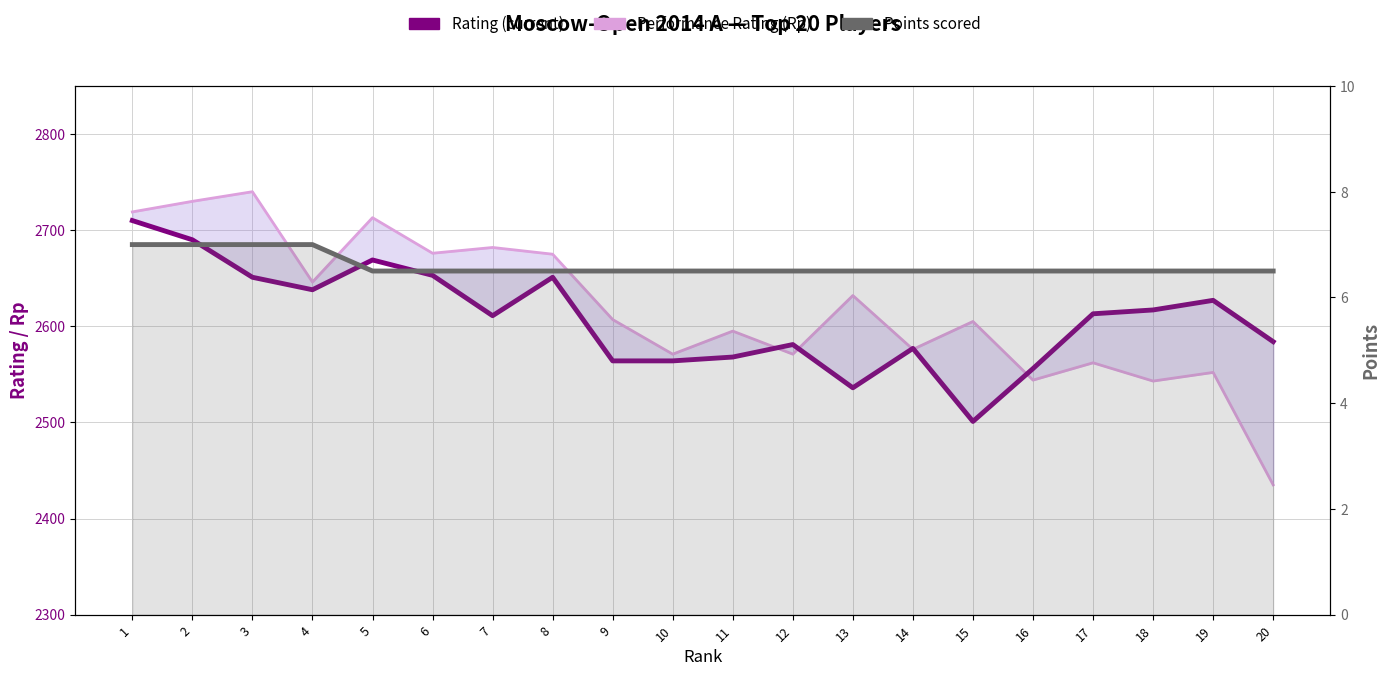

True or false: Points scored and Rating (current) cross at least once.

False